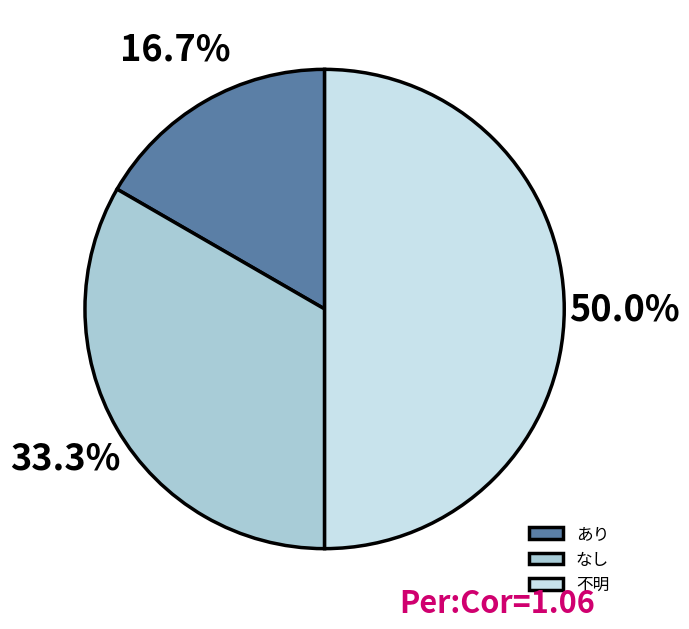

Which category has the smallest portion of the pie?

あり